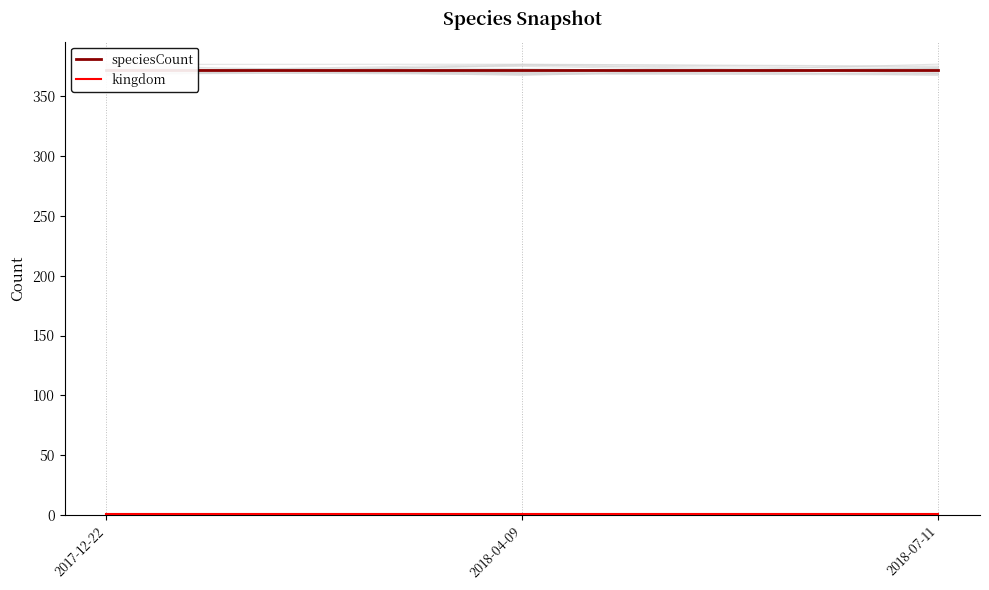

Reading right to left, transcribe all the data shown in this chart.

speciesCount: 372	372	372
kingdom: 1	1	1